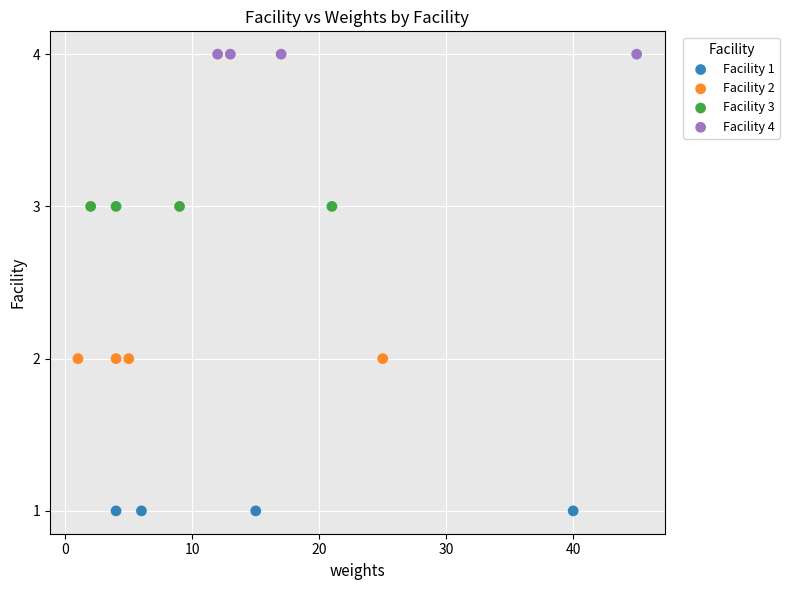

Which series reaches the minimum Y coordinate?

Facility 1